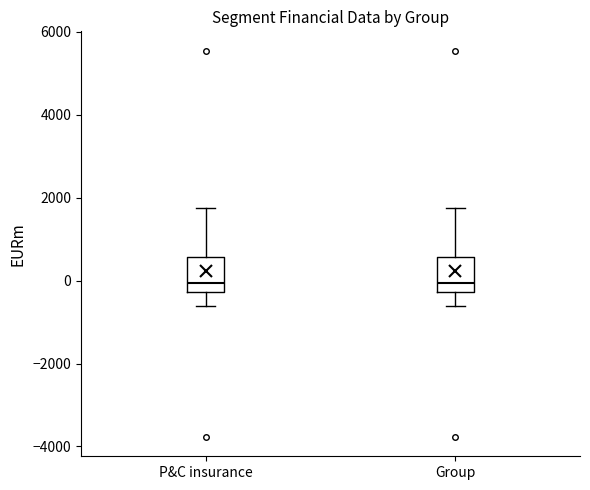

Reading left to right, transcribe this box plot: for each box, give where its median line is, the range the box spans, and where its two whiskers end, as read against the y-axis. The values are not printed on the chart, so give them approximately, as read against the axis.

P&C insurance: median 0, box -200 to 600, whiskers -600 to 1800
Group: median 0, box -200 to 600, whiskers -600 to 1800